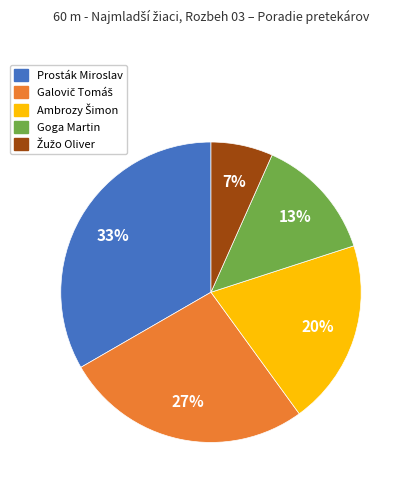

Is the sum of Prosták Miroslav and Goga Martin greater than half?

No